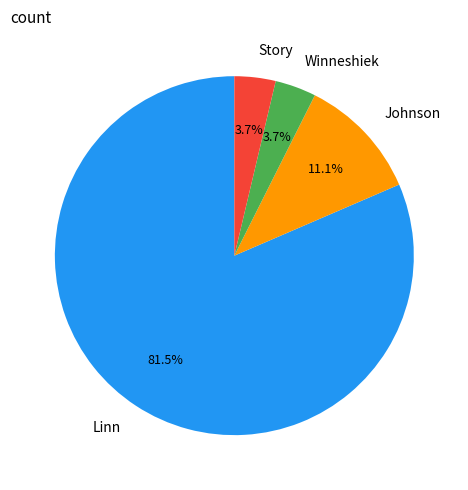

To the nearest percent, what is the difference between the largest and smallest slice percentages?

78%